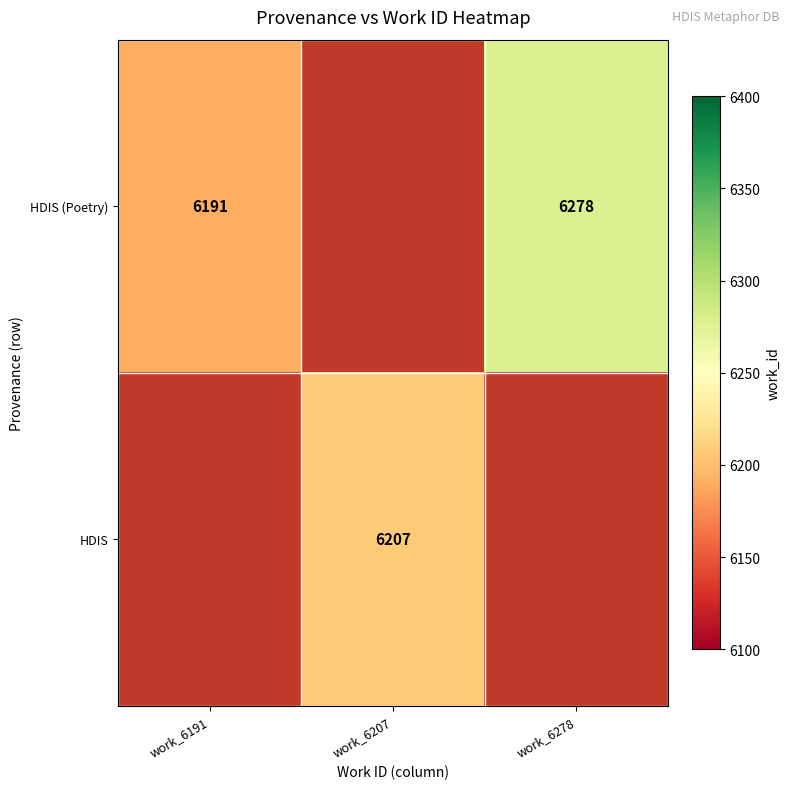

Between work_6191 and work_6207, which is larger?

work_6207